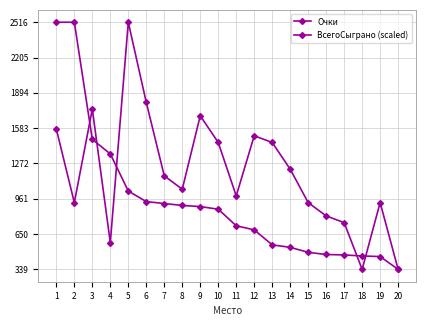

What is the difference between the maximum and minimum values in the ВсегоСыграно (scaled) series?

2177.0